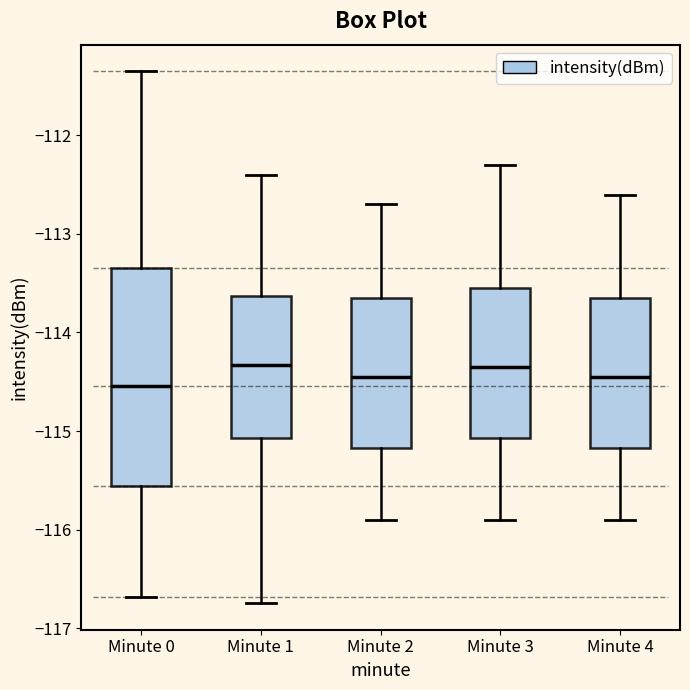

Reading left to right, transcribe this box plot: for each box, give where its median line is, the range the box spans, and where its two whiskers end, as read against the y-axis. The values are not printed on the chart, so give them approximately, as read against the axis.

Minute 0: median -114.5, box -115.6 to -113.3, whiskers -116.7 to -111.3
Minute 1: median -114.3, box -115.1 to -113.6, whiskers -116.7 to -112.4
Minute 2: median -114.4, box -115.2 to -113.6, whiskers -115.9 to -112.7
Minute 3: median -114.3, box -115.1 to -113.5, whiskers -115.9 to -112.3
Minute 4: median -114.4, box -115.2 to -113.6, whiskers -115.9 to -112.6